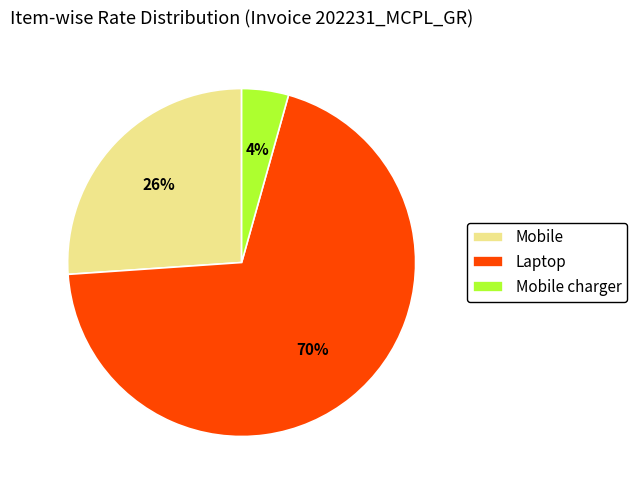

Which has a higher value, Mobile charger or Laptop?

Laptop